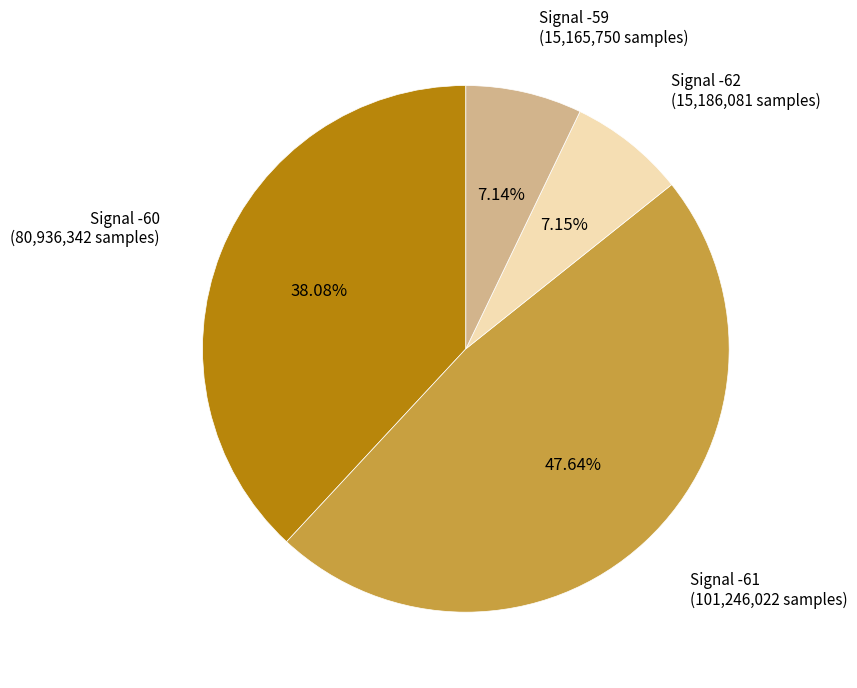

Does any single category account for the majority?

No